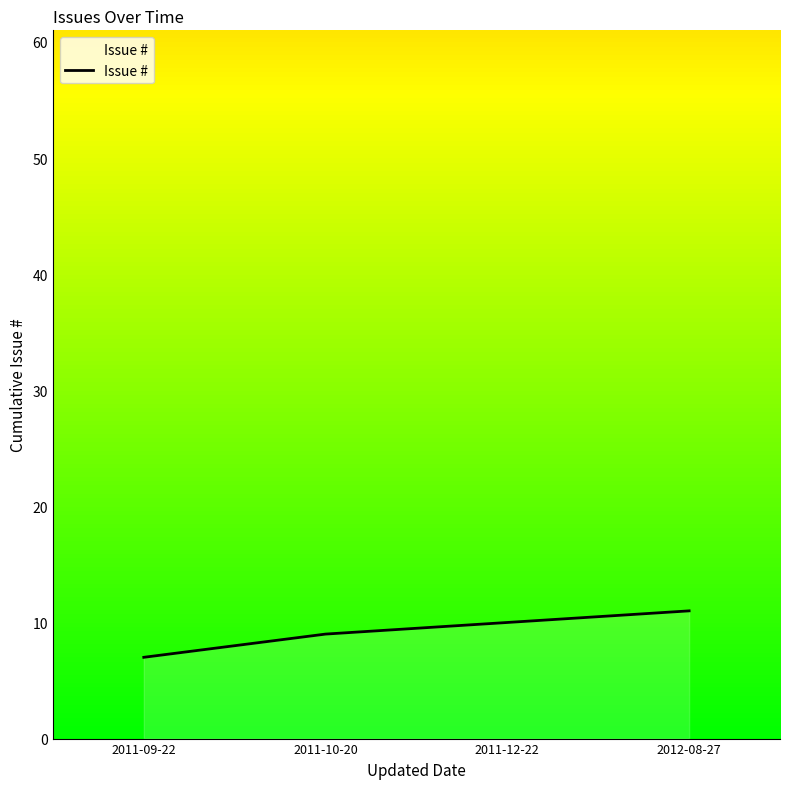

What is the approximate value at 2011-12-22?

10